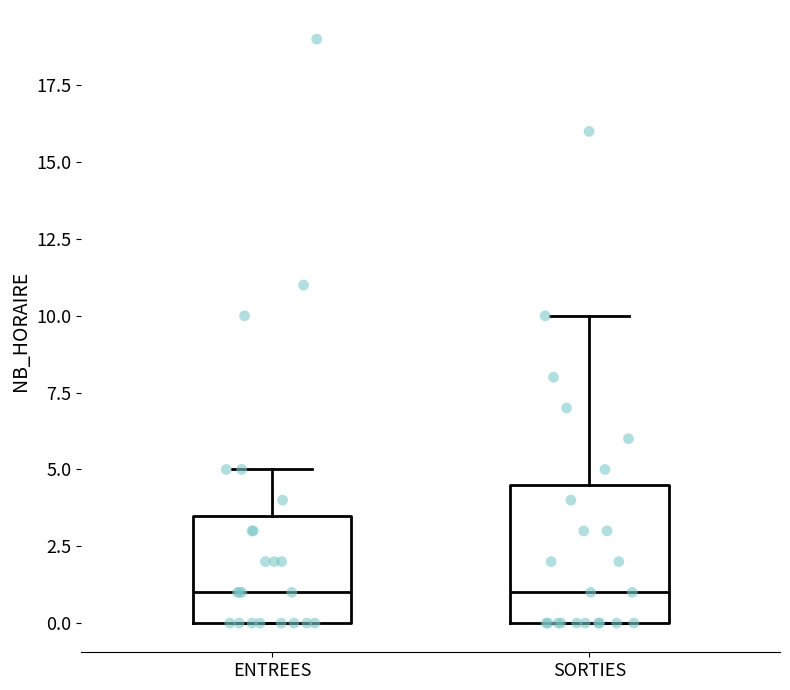

Comparing the boxes themselves (not the whiskers), which one is the tallest?

SORTIES